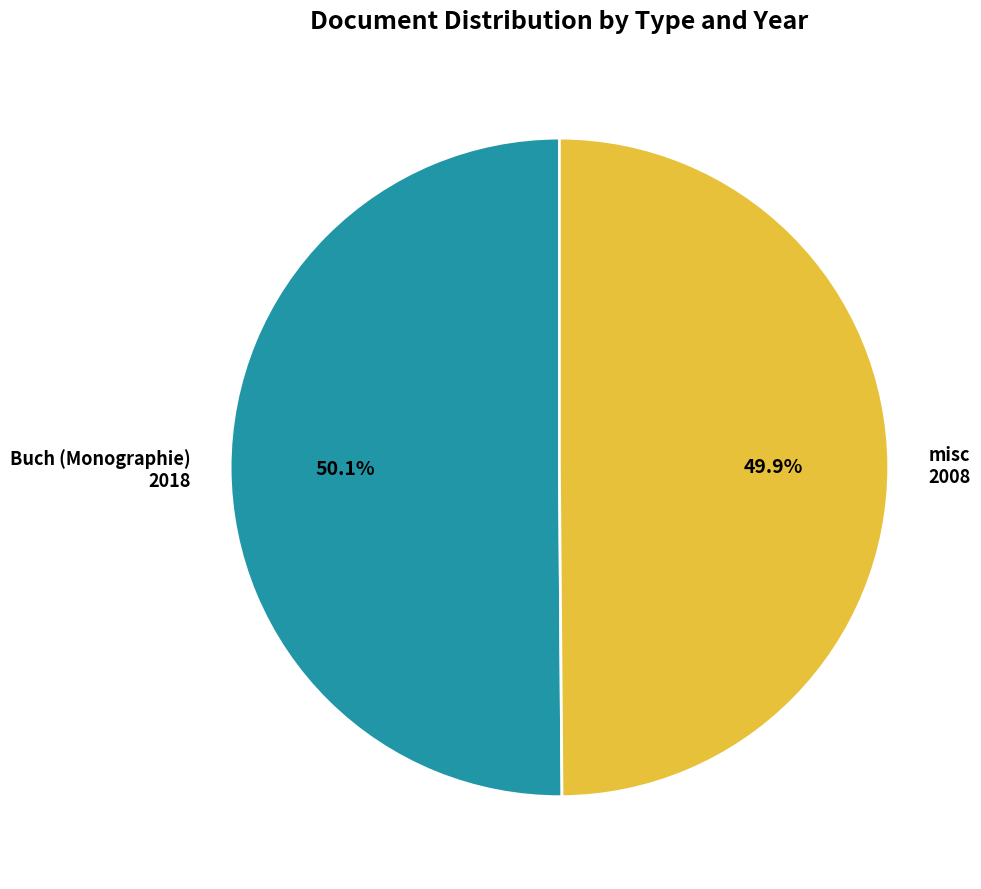

What is the ratio of the value at Buch (Monographie) 2018 to the value at misc 2008?

1.0